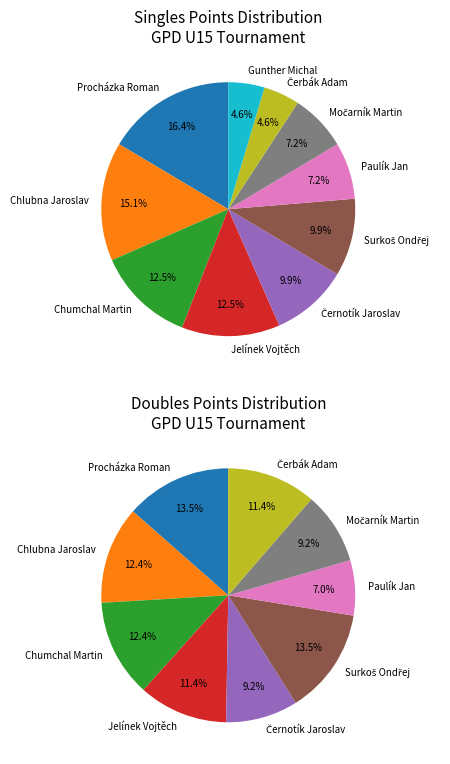

What is the change in value from Chlubna Jaroslav to Paulík Jan?

-24